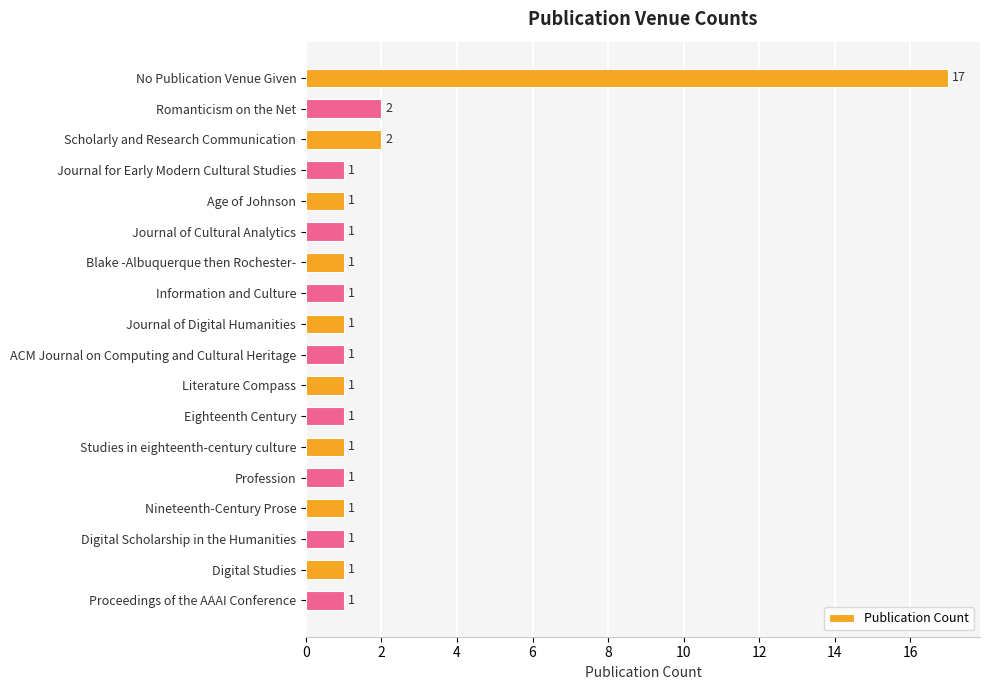

Reading bottom to top, transcribe all the data shown in this chart.

1	1	1	1	1	1	1	1	1	1	1	1	1	1	1	2	2	17